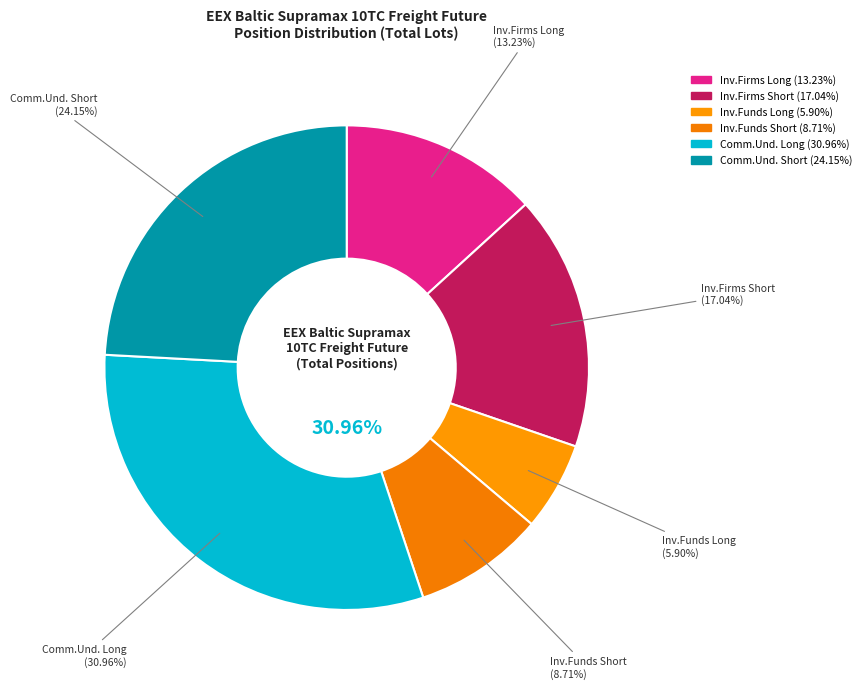

To the nearest percent, what portion does Commercial Undertakings Short (13958.3) represent?

24%